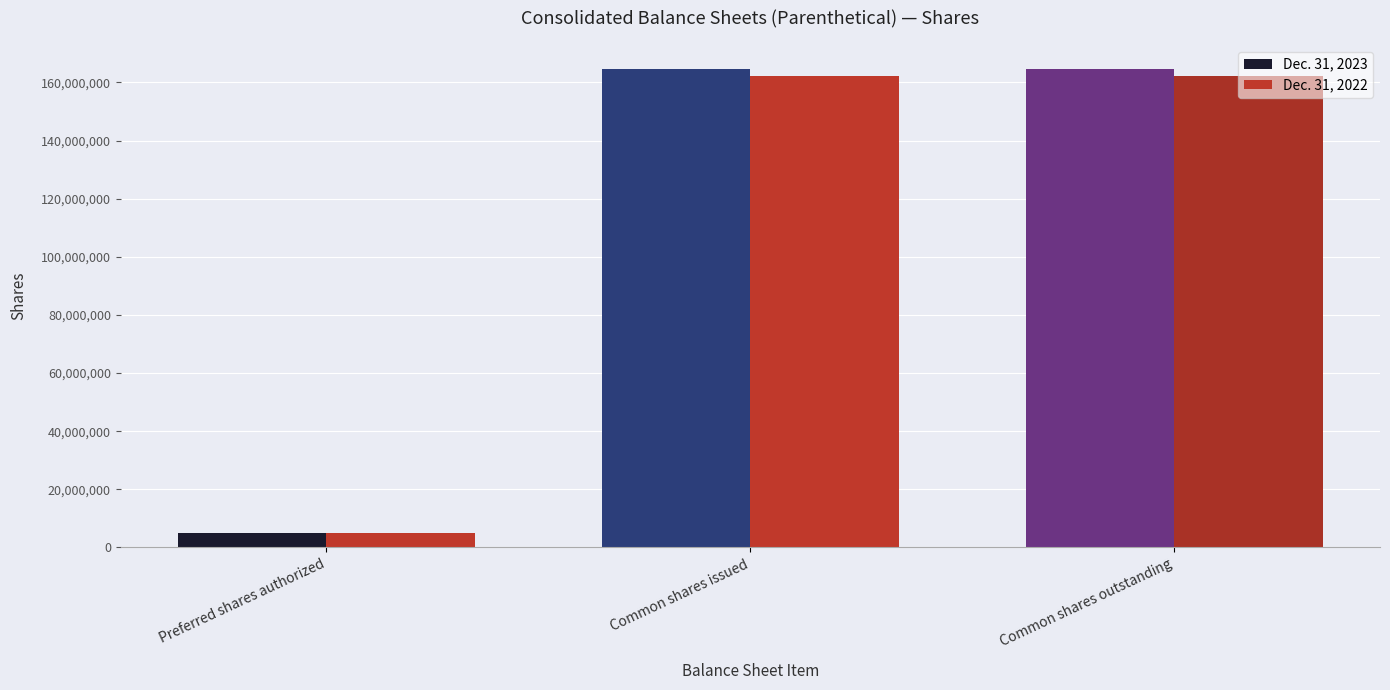

Which series has the largest total across all categories?

Dec. 31, 2023